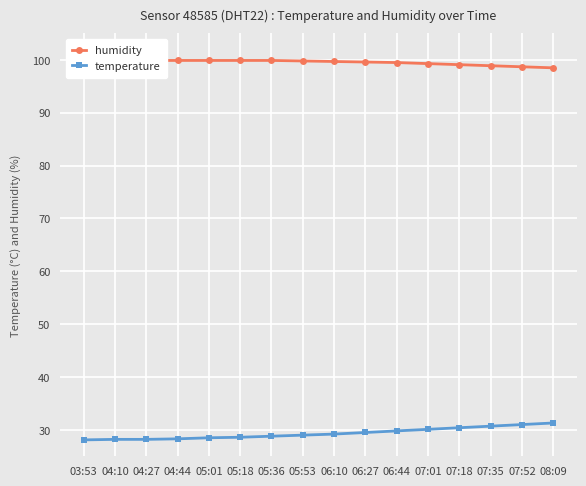

The temperature series shows 29.8 at 06:44. True or false?

True